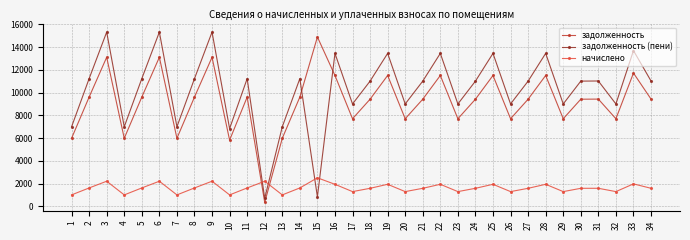

True or false: задолженность and начислено cross at least once.

True